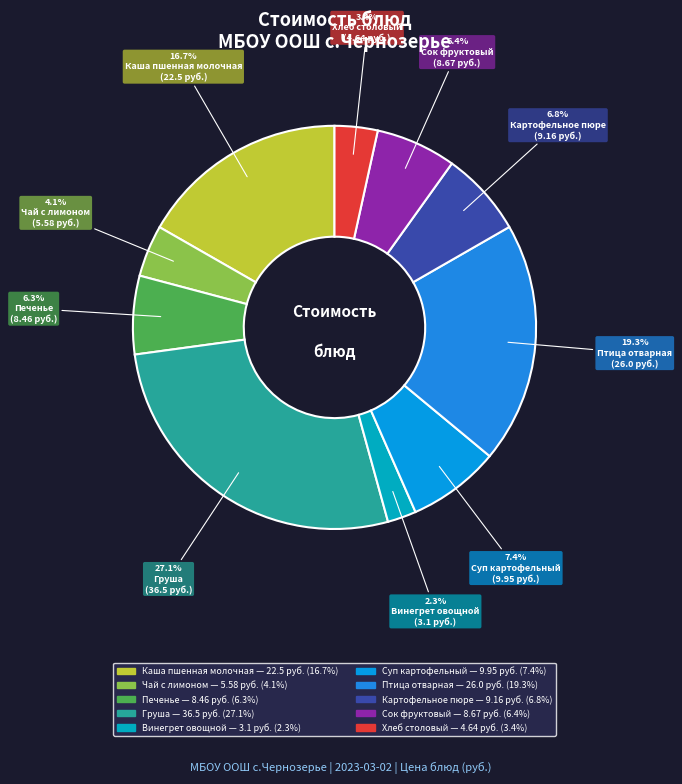

Count the number of slices in the pie.

10